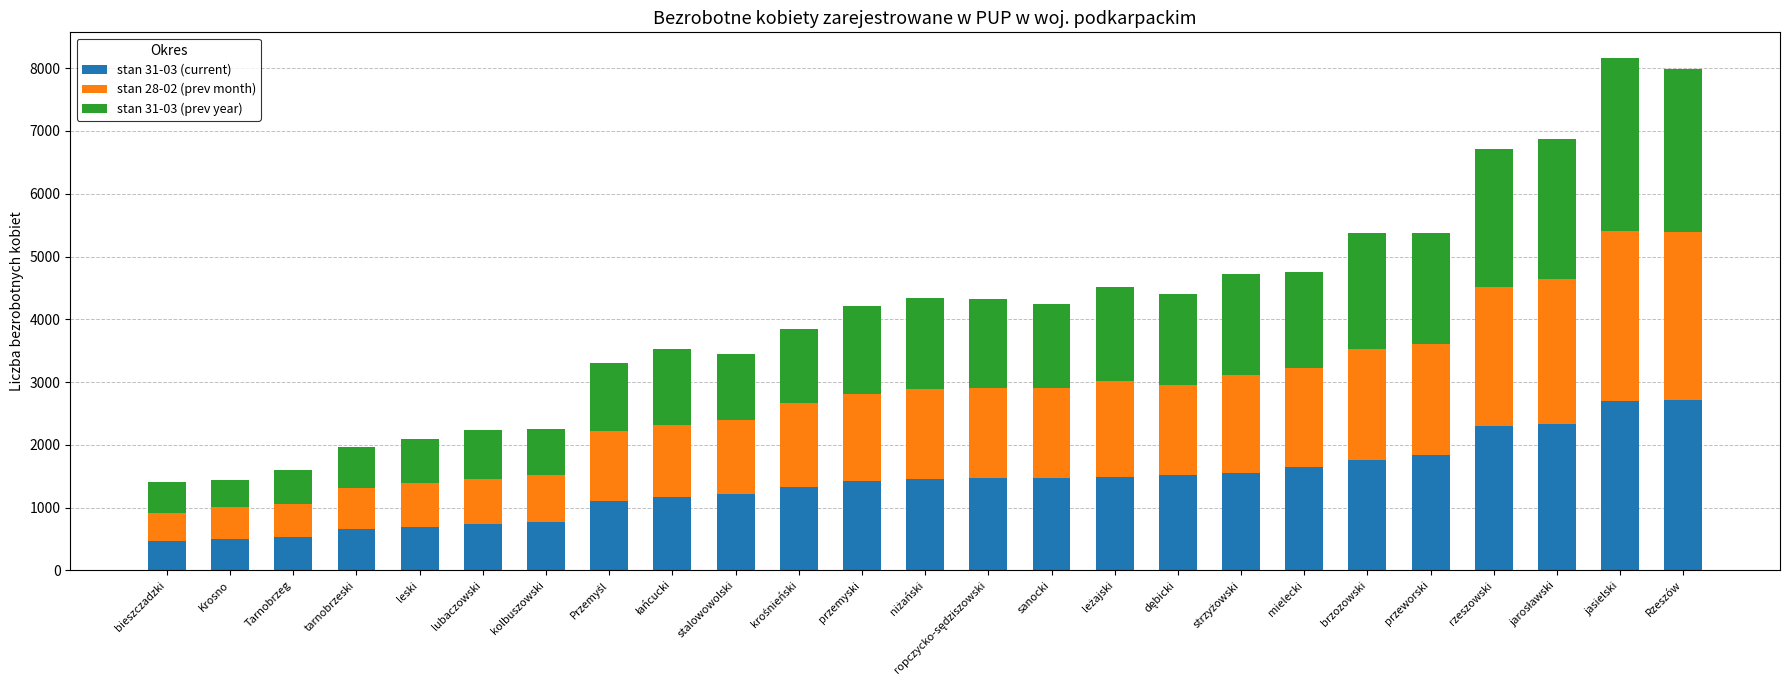

What is the difference between the second highest and second lowest values in the stan 31-03 (current) series?

2198